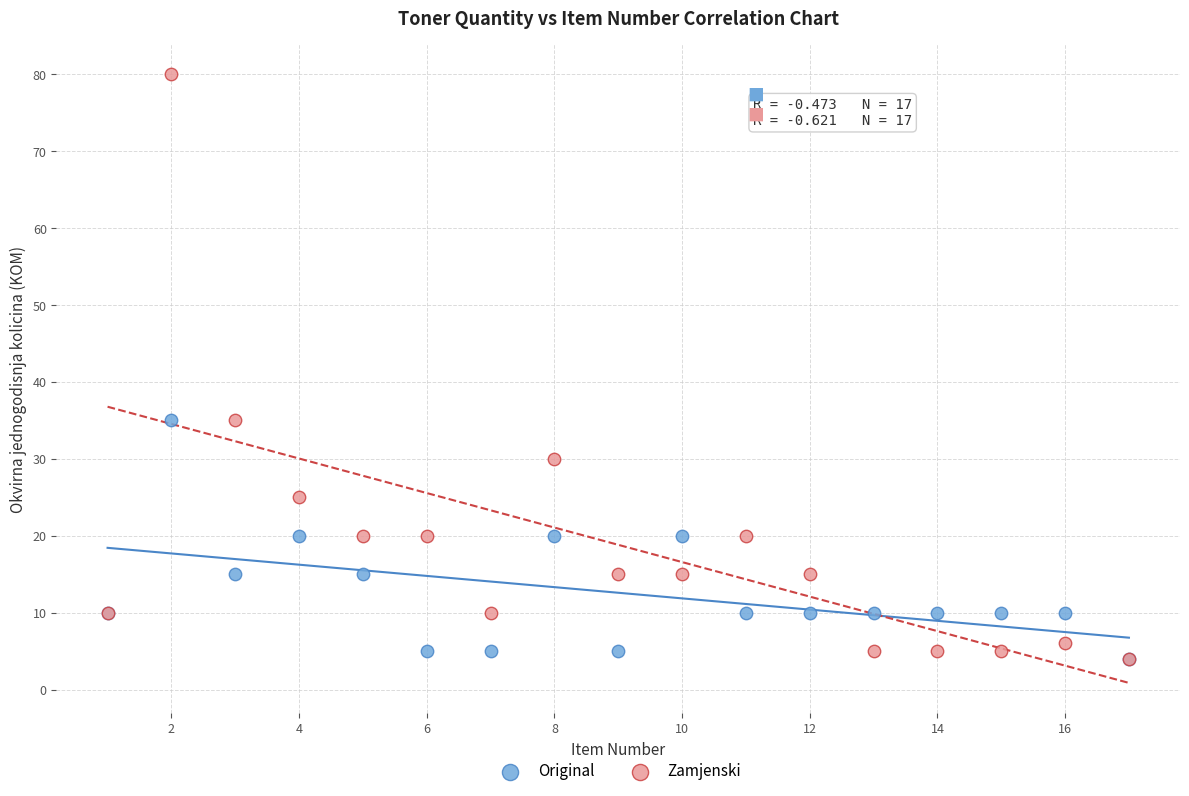

Which series has the widest spread of Y values?

Zamjenski